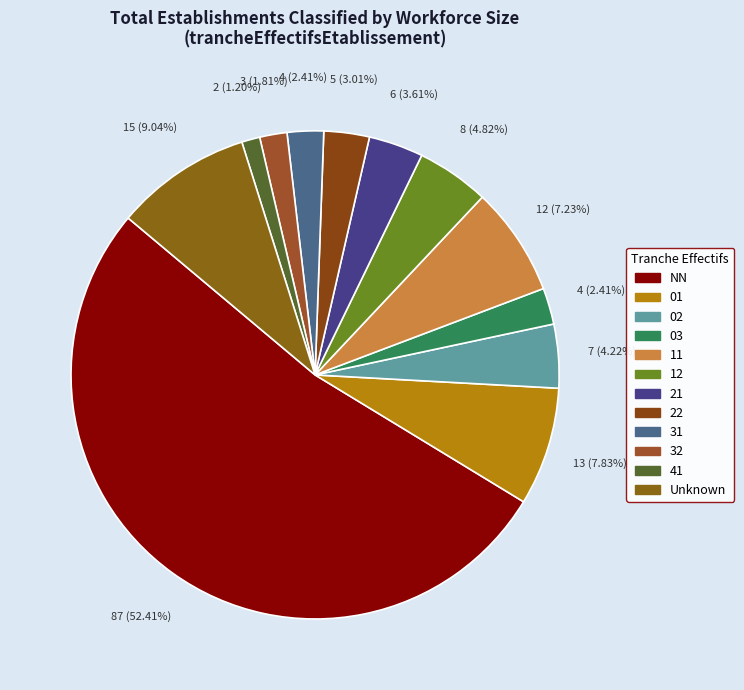

How many segments does this pie chart have?

12